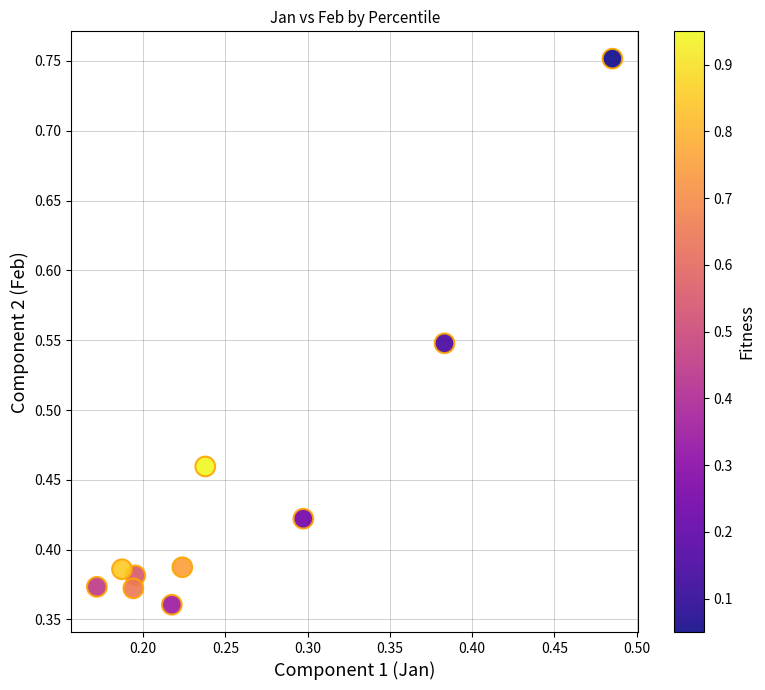

What is the range of X values (max minus min)?

0.3